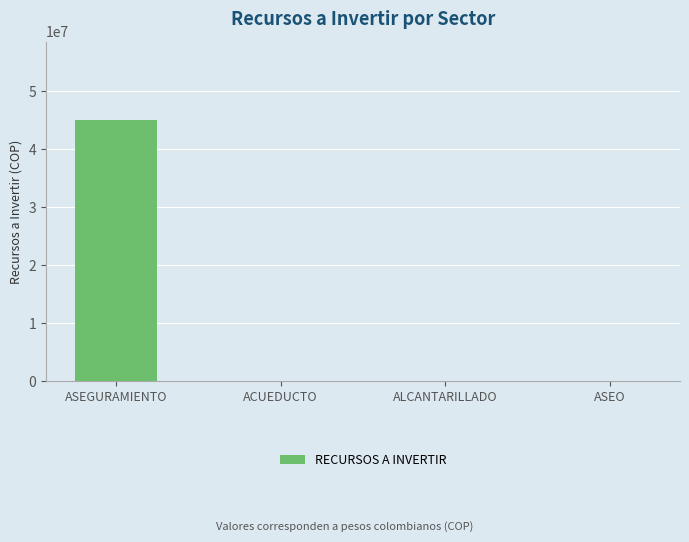

What is the sum of all values?

45000000